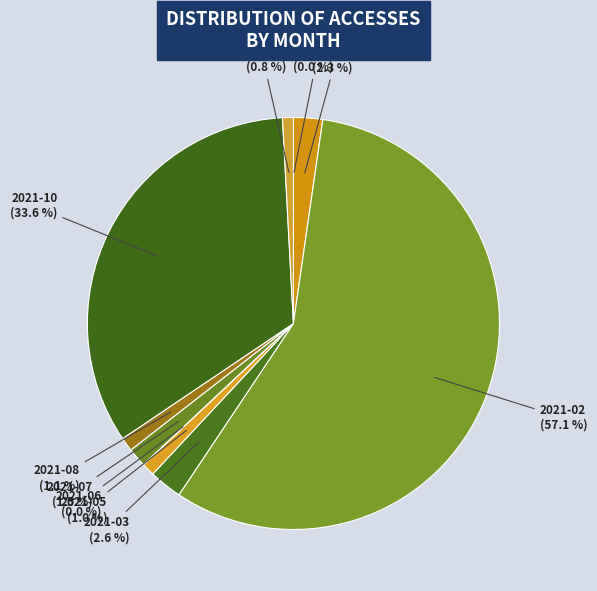

Do 2021-11 and 2021-01 together represent more than half of the pie?

No